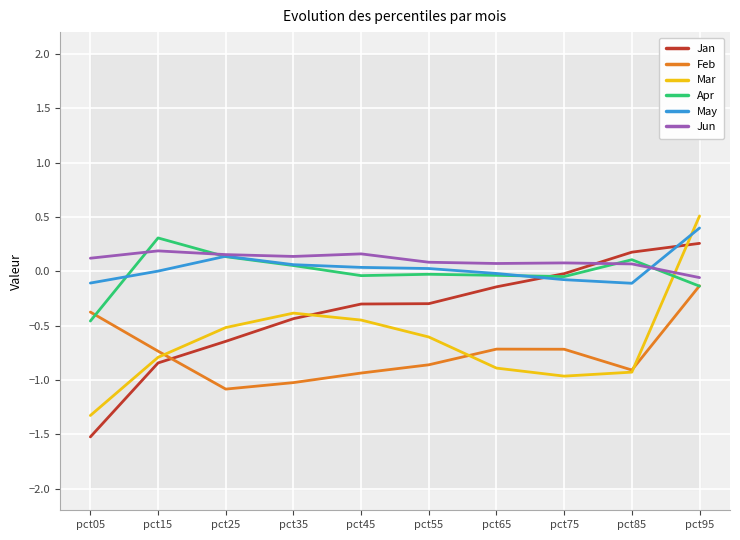

The value of Jun at pct05 is 0.1. True or false?

True